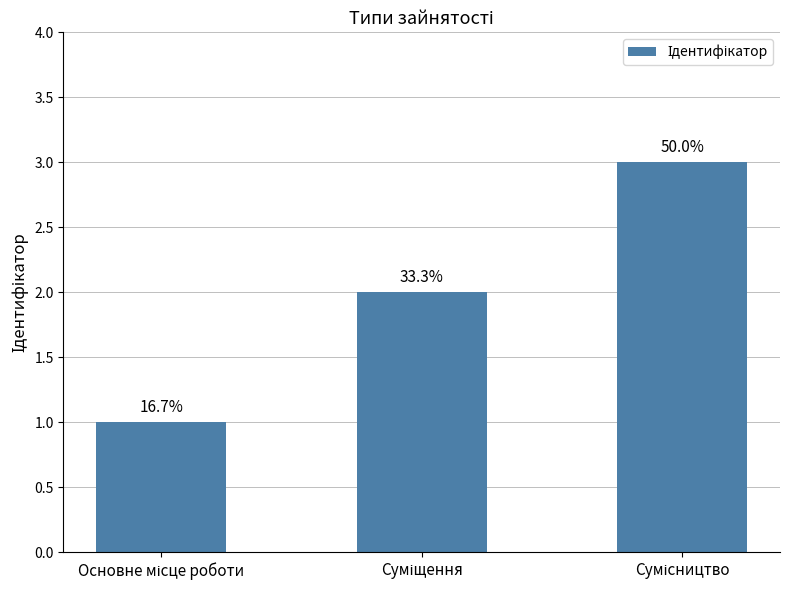

Approximately how many times larger is the value at Основне місце роботи compared to Сумісництво?

0.3